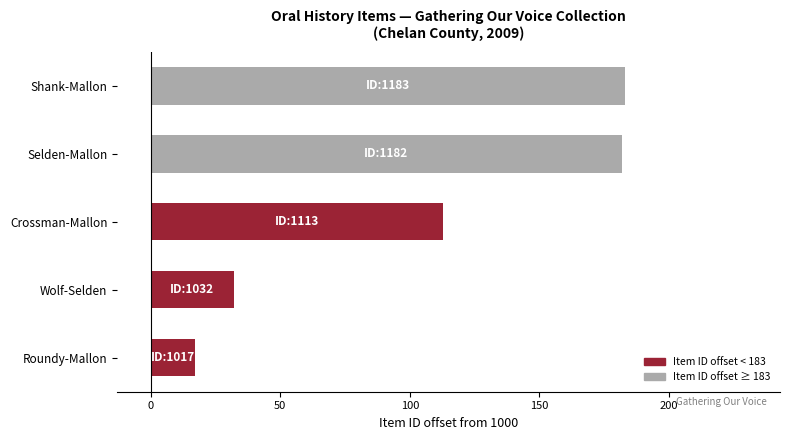

The value at Roundy-Mallon is 17. True or false?

True